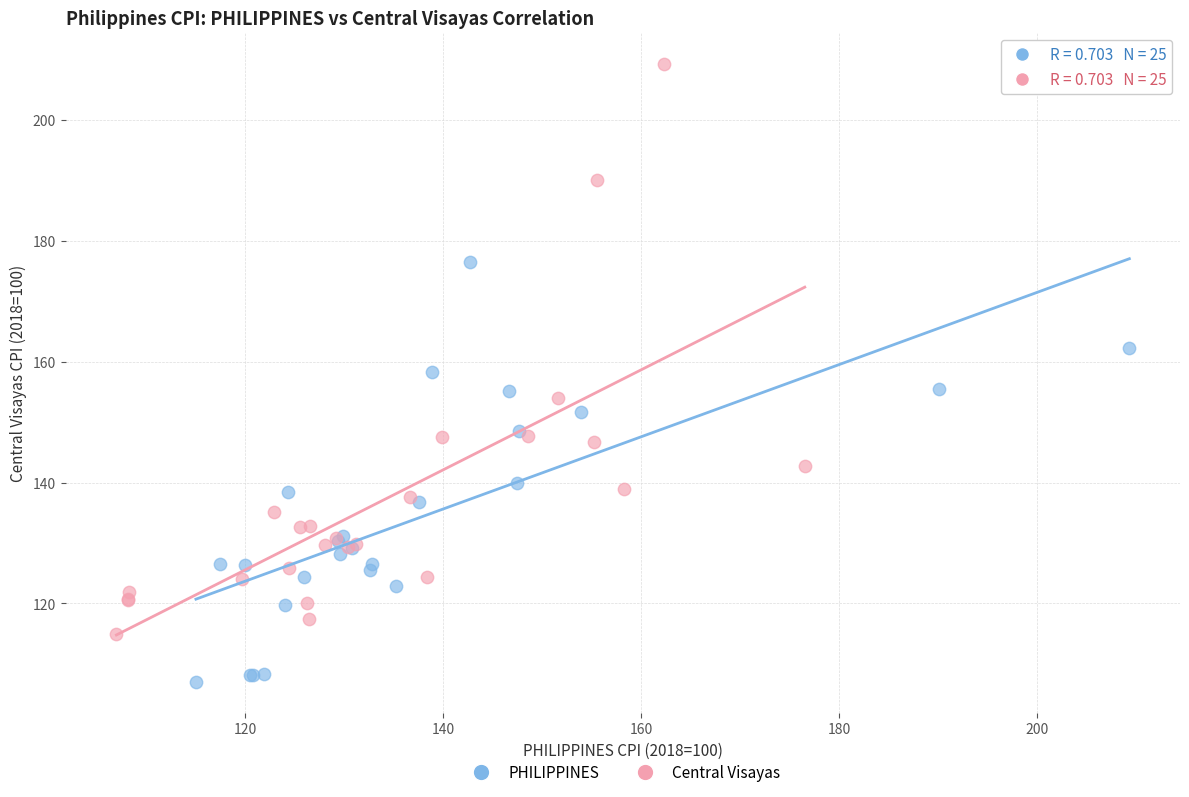

Which series contains the highest Y value?

Central Visayas